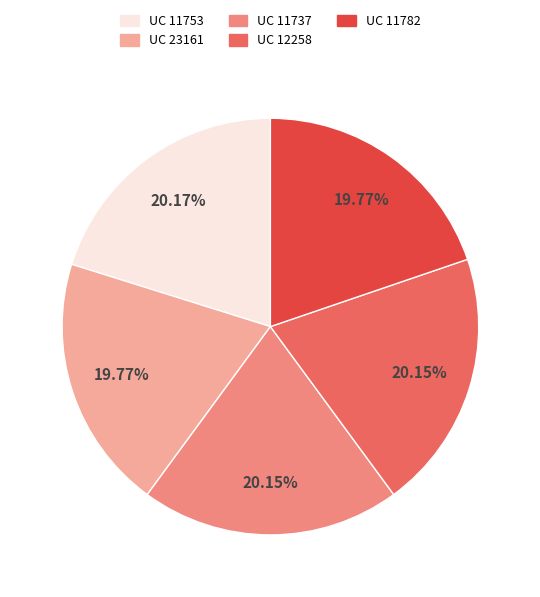

The UC 11782 slice represents 20% of the pie. True or false?

True